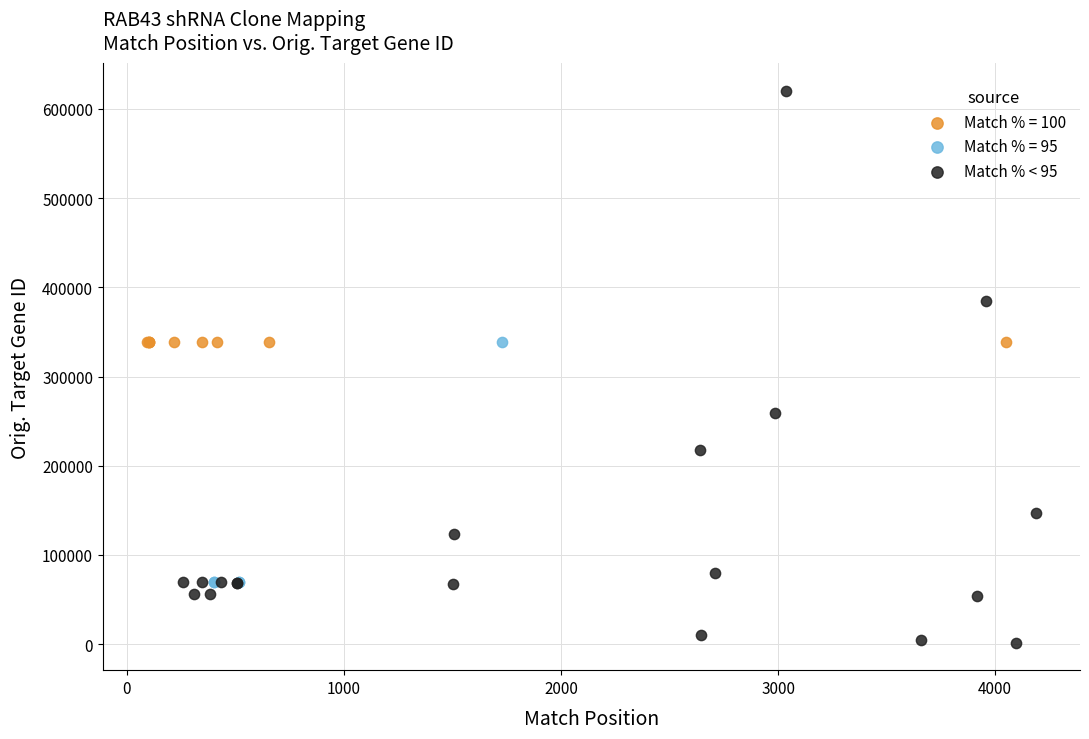

Which series reaches the maximum Y coordinate?

Match % < 95